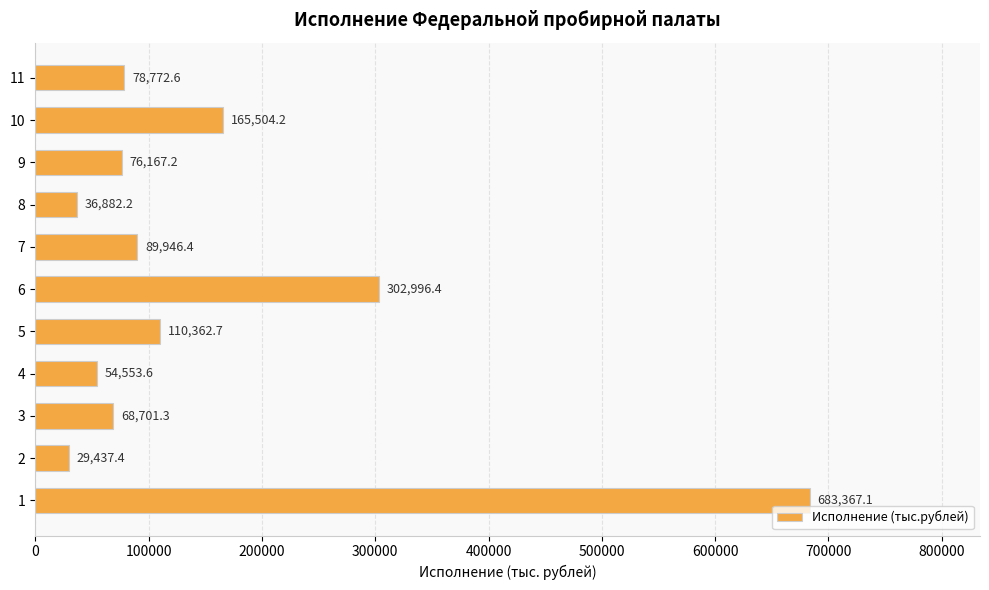

Rank the categories by value from highest to lowest.

1, 6, 10, 5, 7, 11, 9, 3, 4, 8, 2